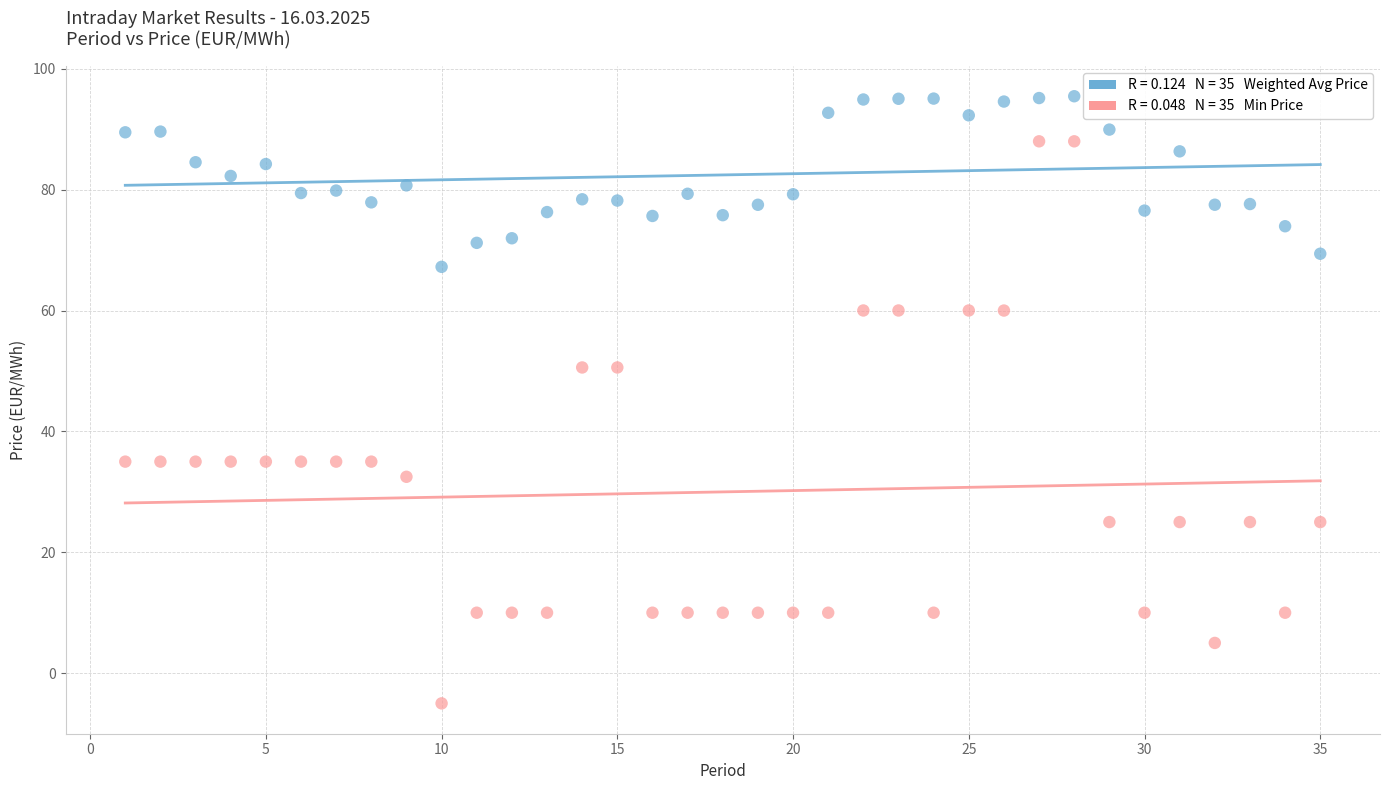

Across all data points, what is the range of Y values (max minus min)?

100.5